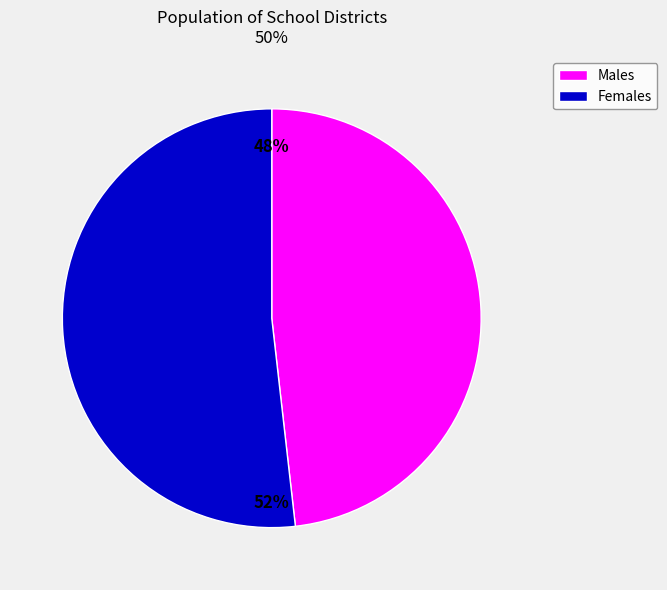

To the nearest percent, what is the average slice percentage?

50%